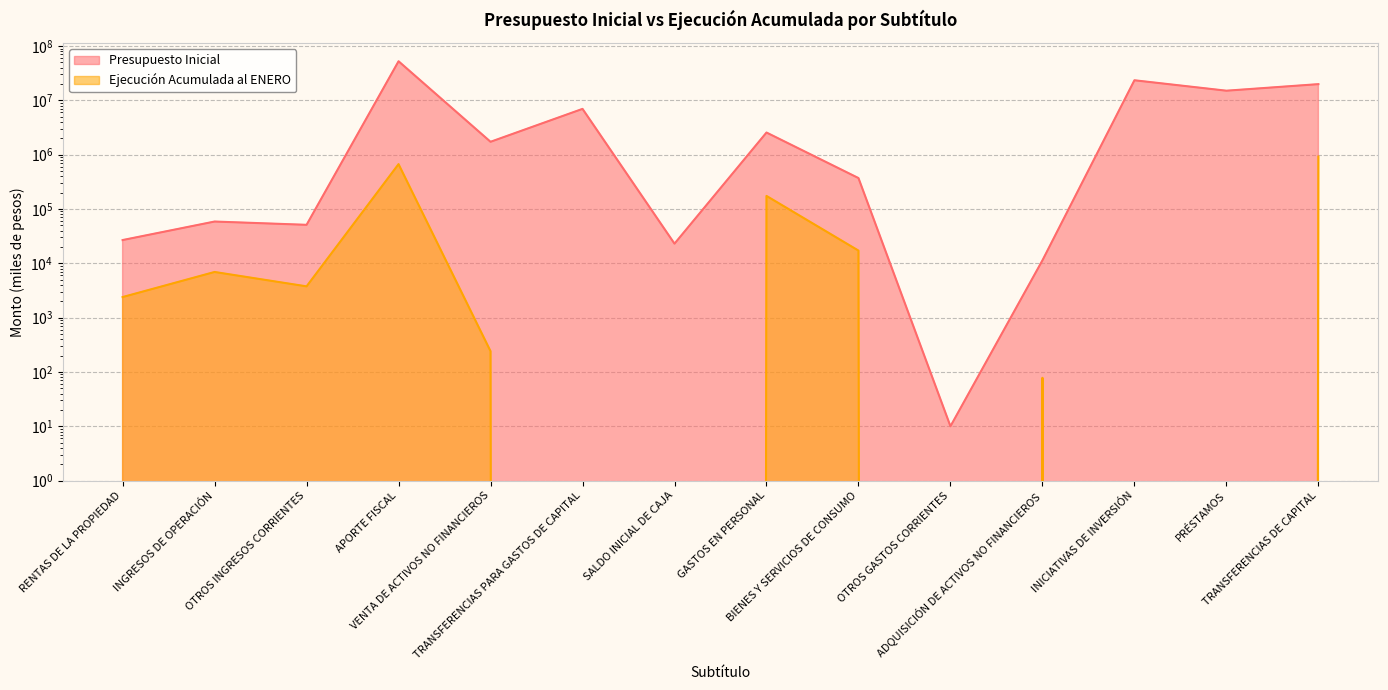

Which series has the largest total across all categories?

Presupuesto Inicial